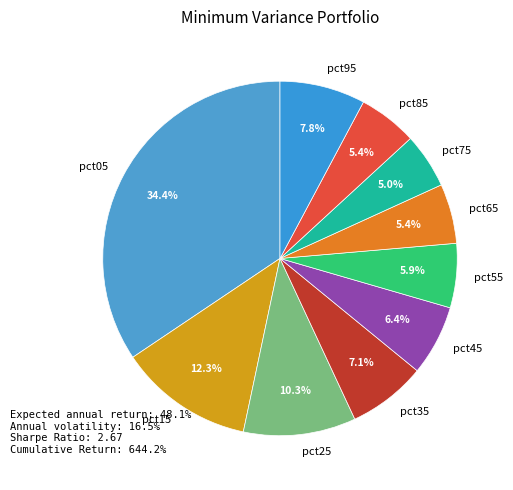

What portion of the pie excludes pct85?

94.6%